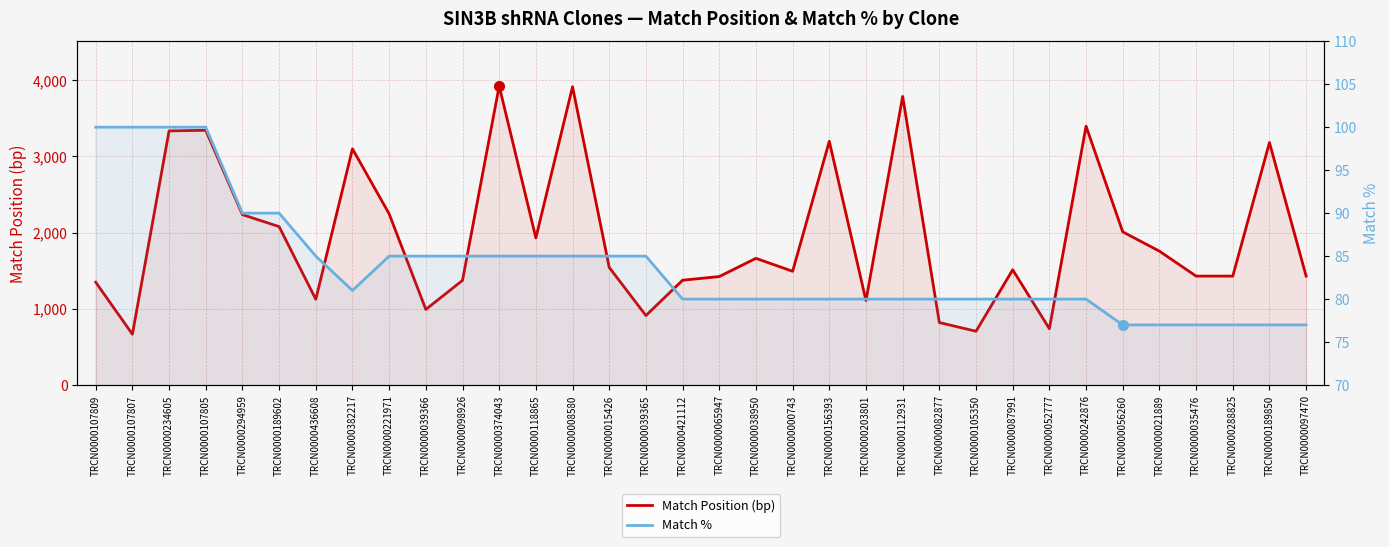

Count the number of data series in this chart.

2